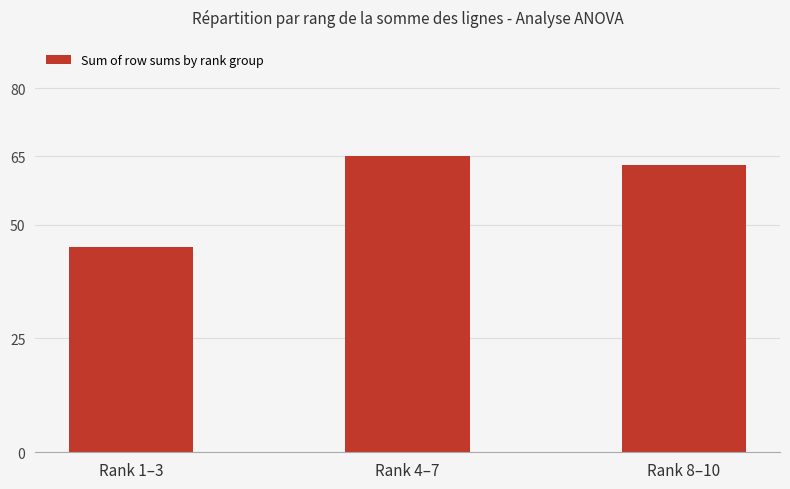

At which category does the chart reach its minimum across all series?

Rank 1–3